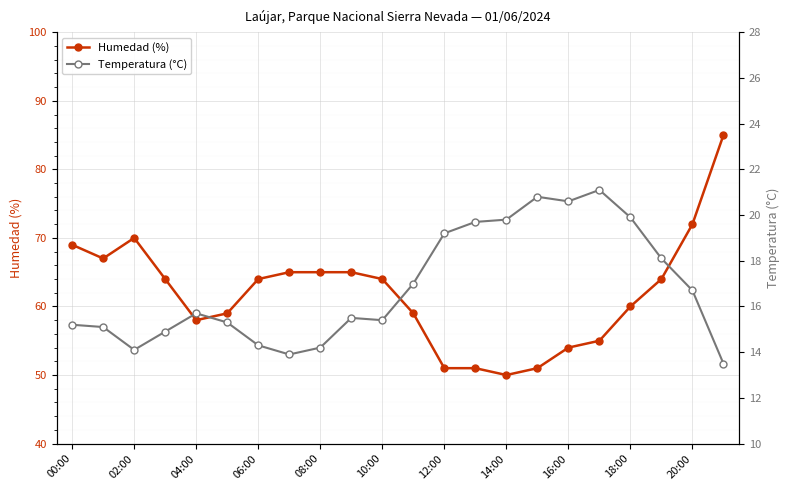

What is the lowest value of the Humedad (%) series?

50